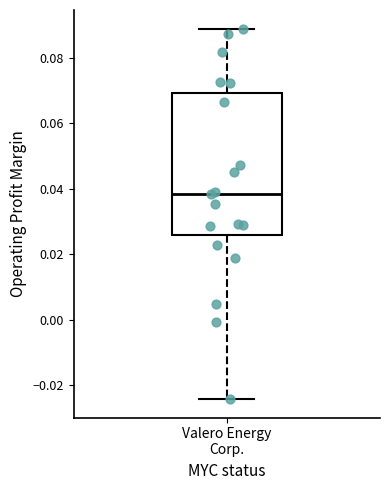

Where does the upper whisker of the box for Valero Energy Corp. end on the y-axis? The values are not printed on the chart, so give them approximately, as read against the axis.

0.090